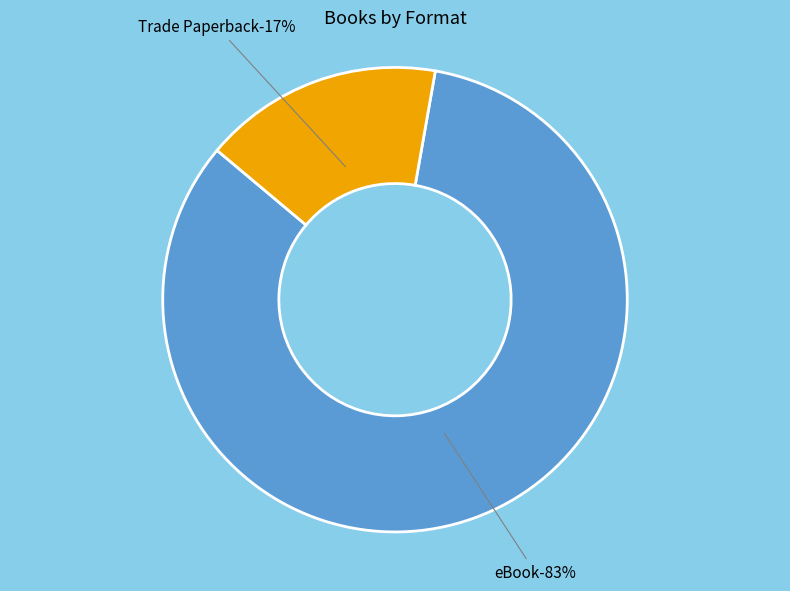

To the nearest percent, what portion does Trade Paperback represent?

17%